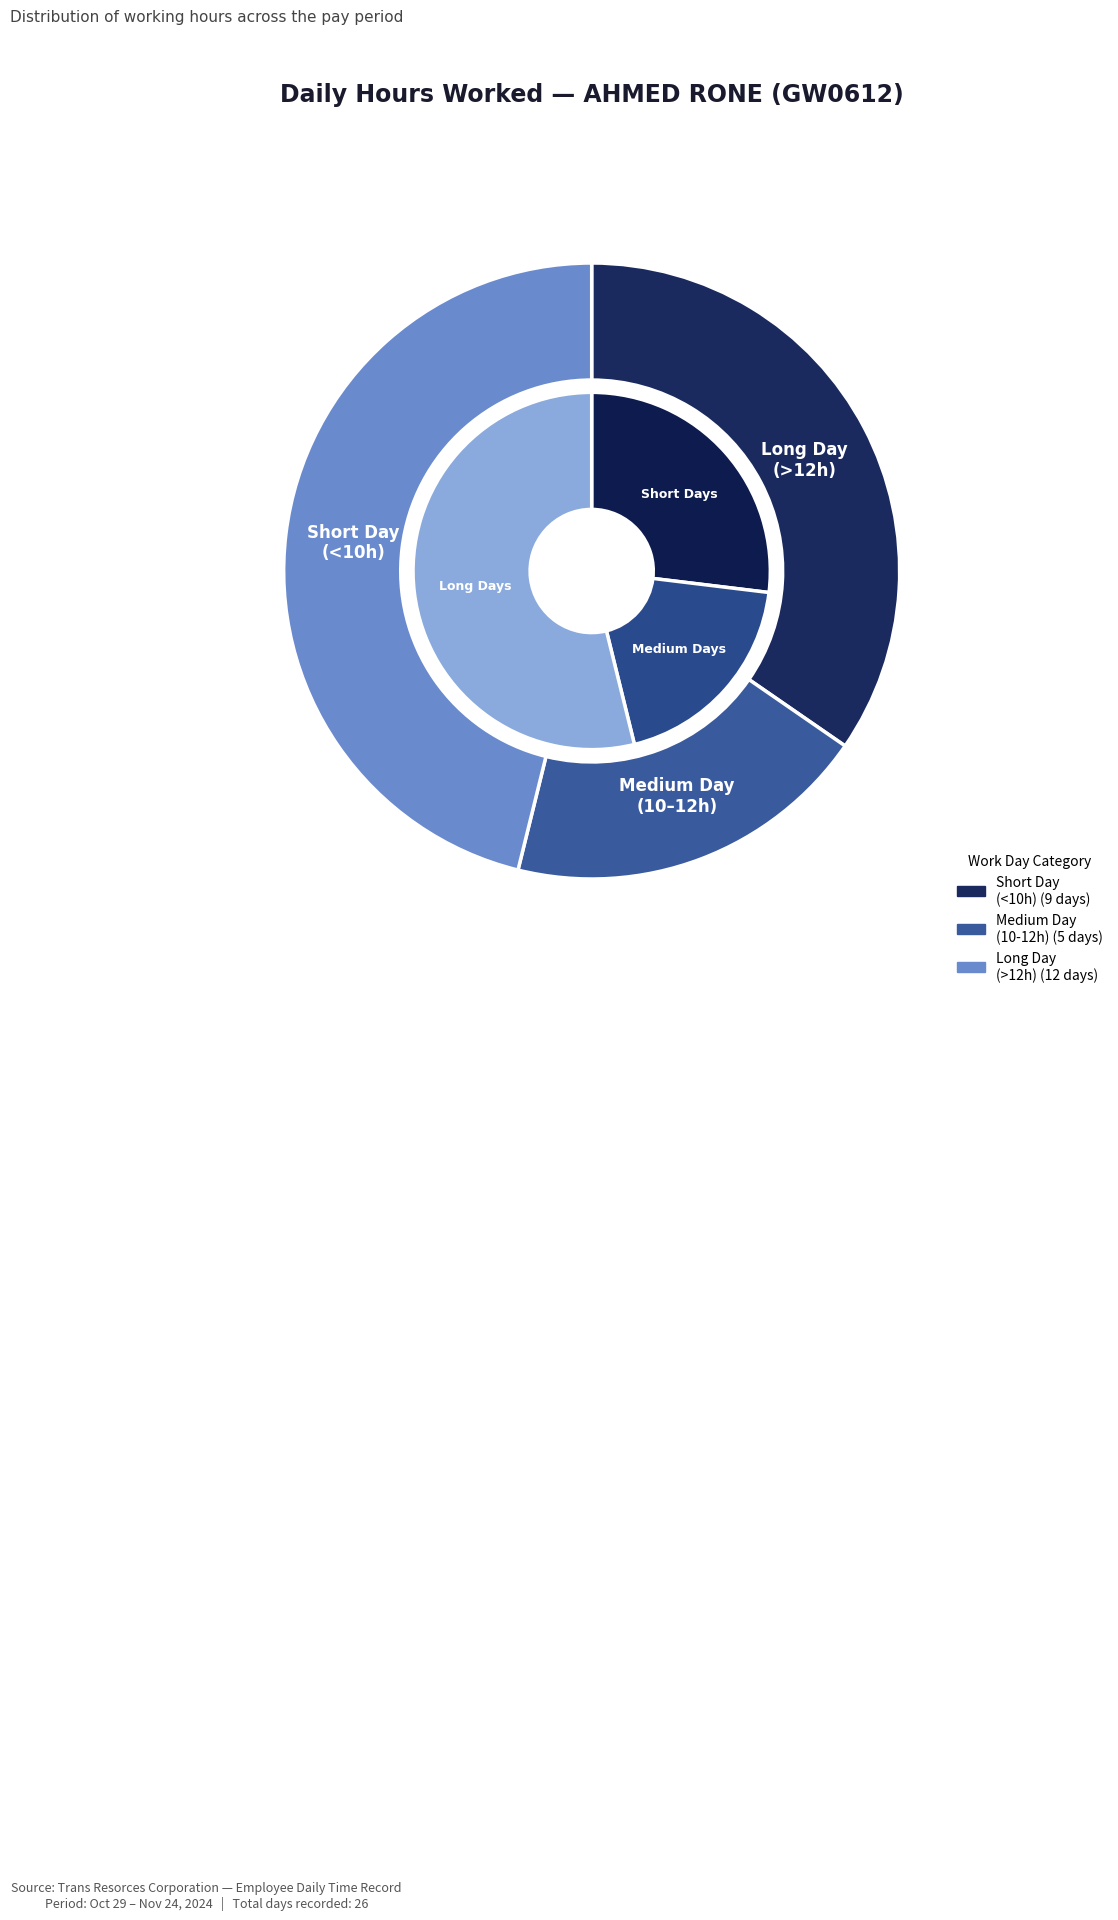

Does any single category account for the majority?

No